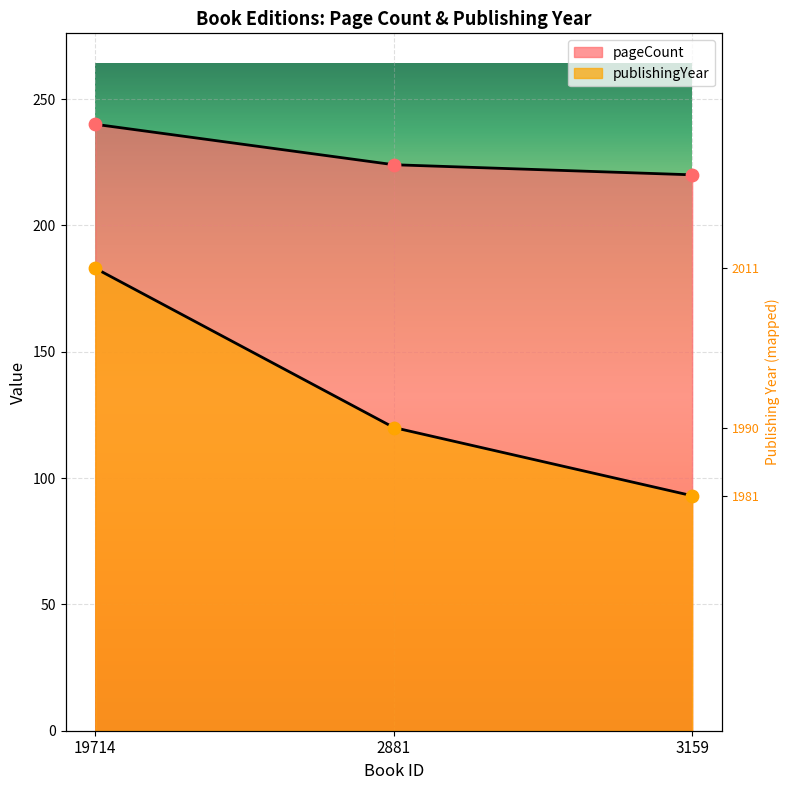

What are all the series names shown in the legend?

pageCount, publishingYear